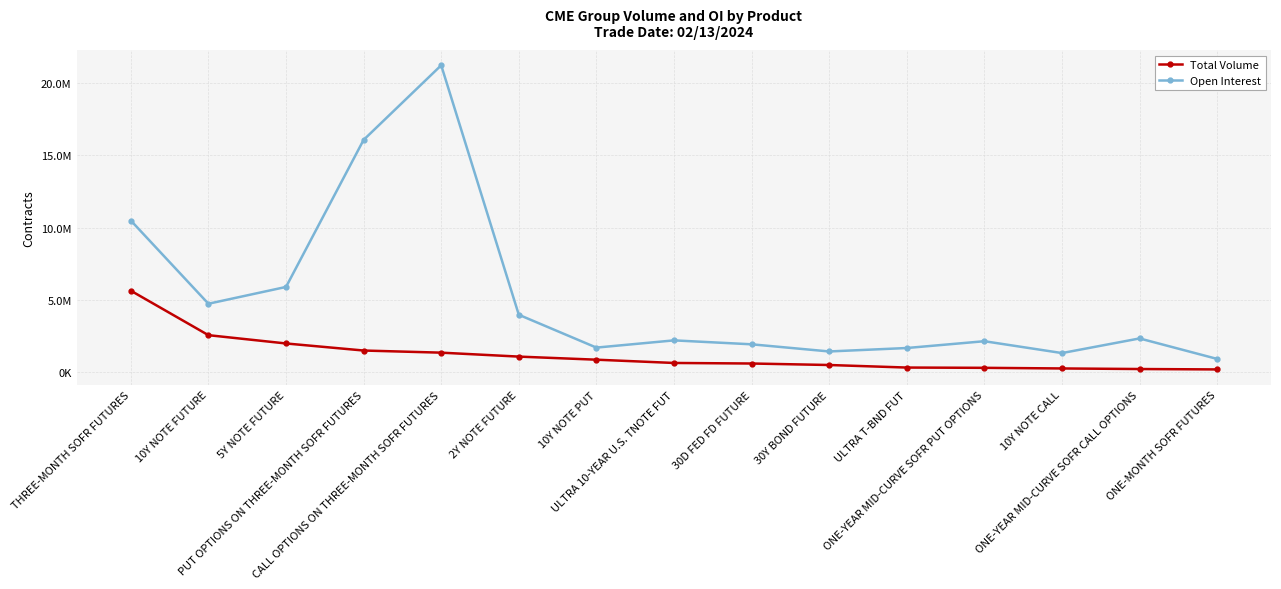

Does the chart have visible grid lines?

Yes